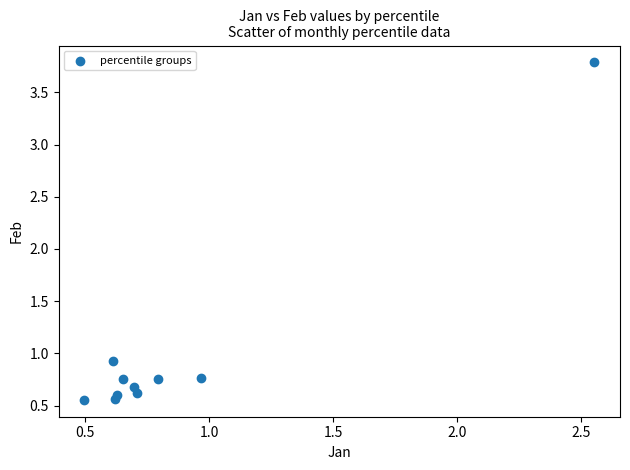

What is the range of X values (max minus min)?

2.1